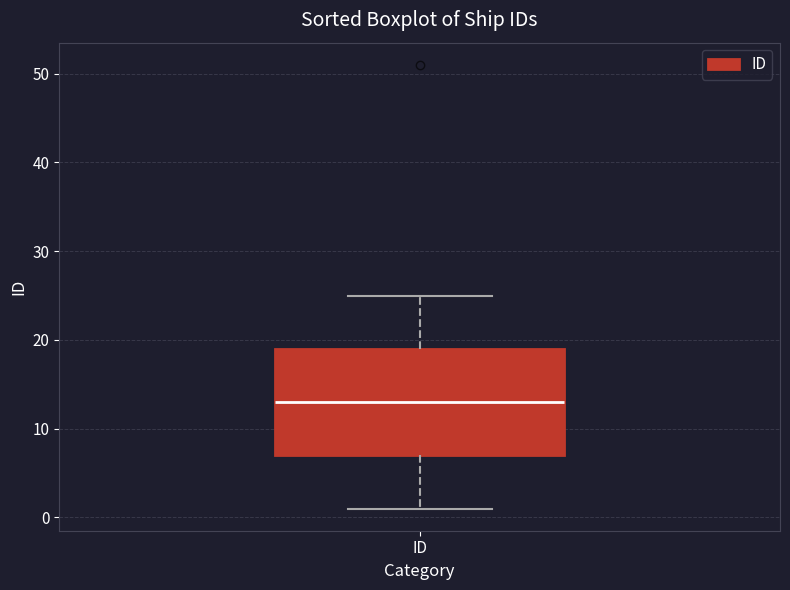

Transcribe this box plot: give where the median line is, the range the box spans, and where the two whiskers end, as read against the y-axis. The values are not printed on the chart, so give them approximately, as read against the axis.

median 13, box 7 to 19, whiskers 1 to 25